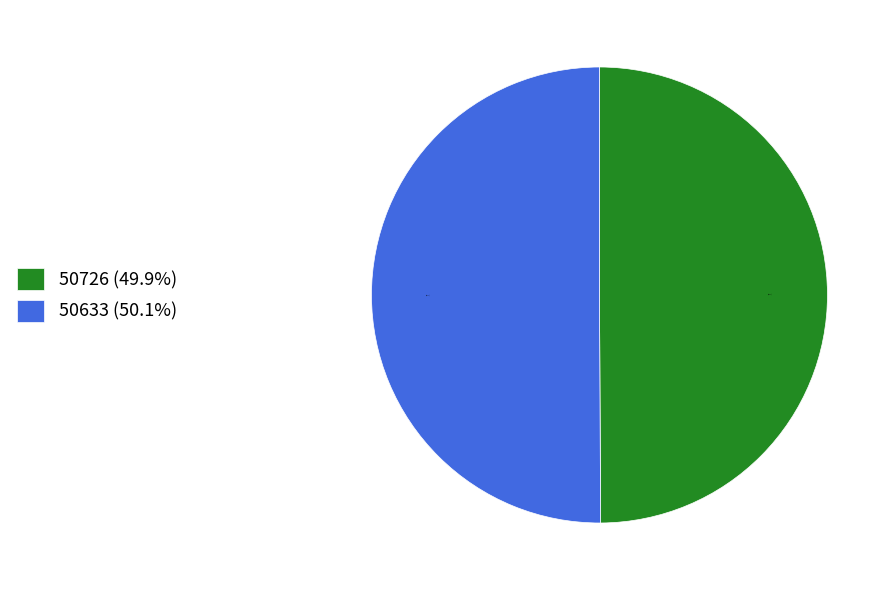

Is there a majority slice in this chart?

Yes